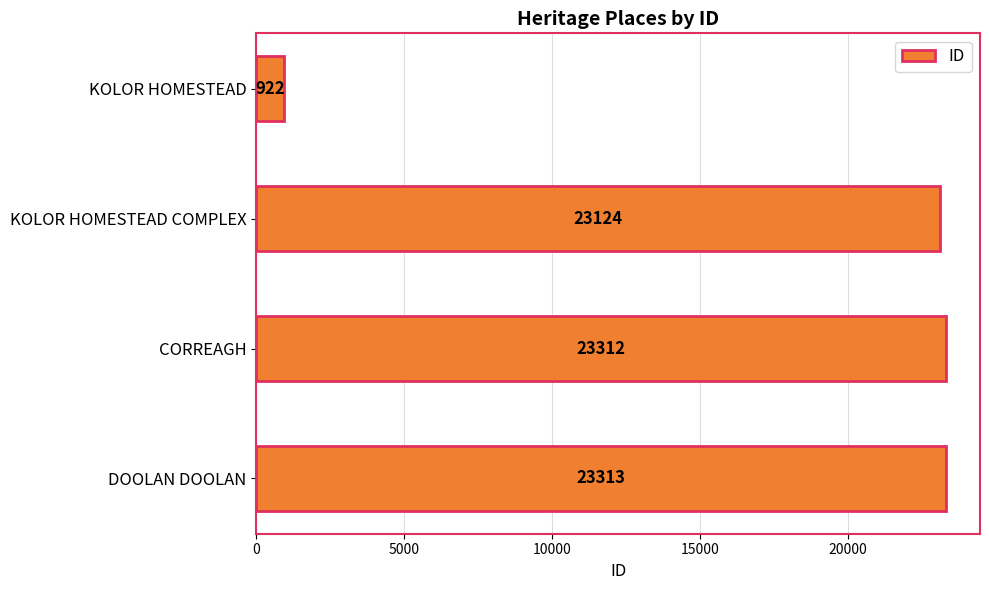

Reading top to bottom, extract all data points from this chart.

KOLOR HOMESTEAD=922	KOLOR HOMESTEAD COMPLEX=23124	CORREAGH=23312	DOOLAN DOOLAN=23313